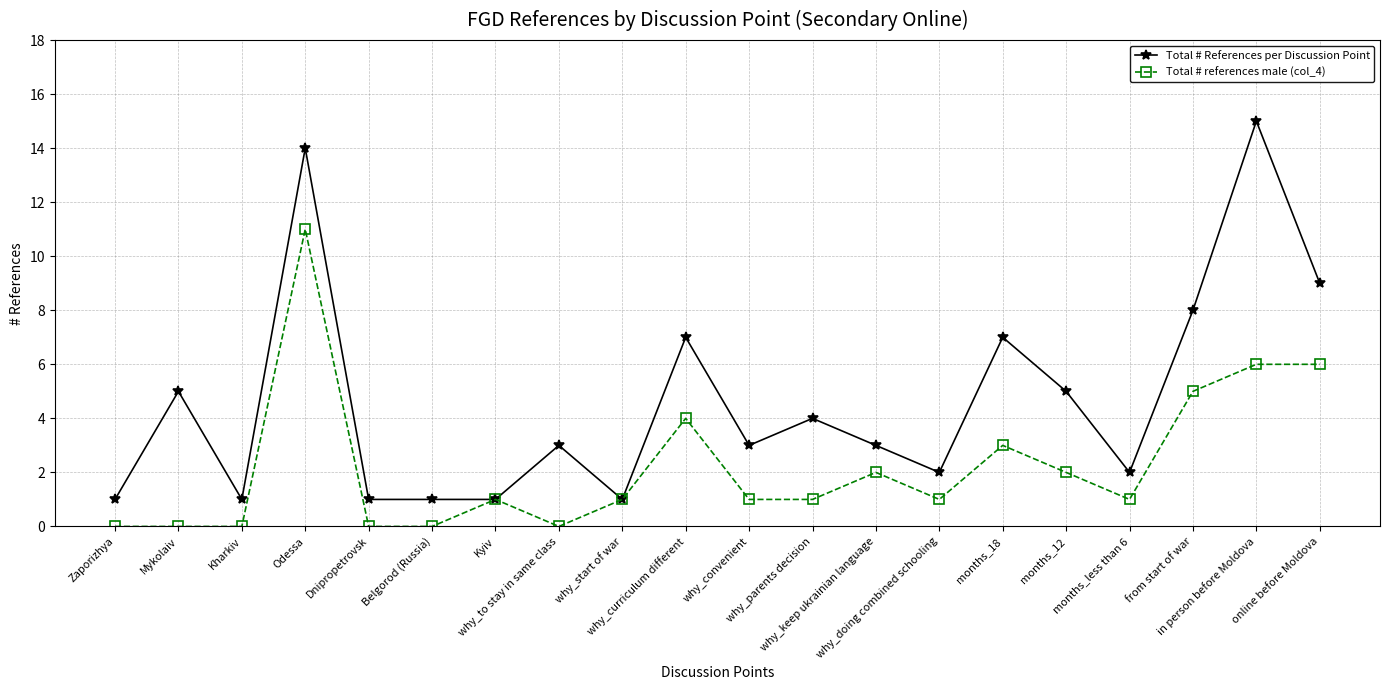

At which category is the sum across all series the highest?

Odessa